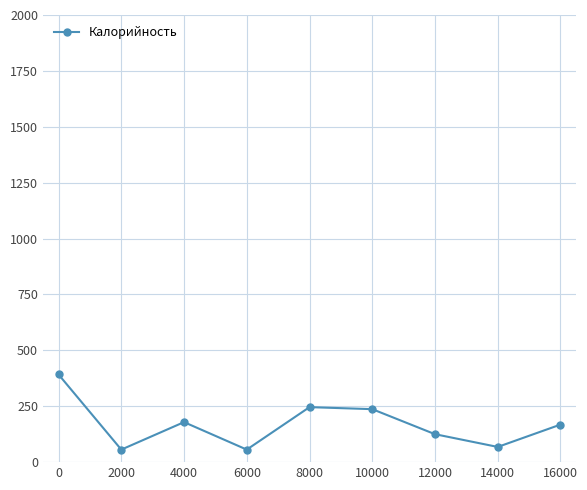

True or false: the data shows 68 at 14000.

True